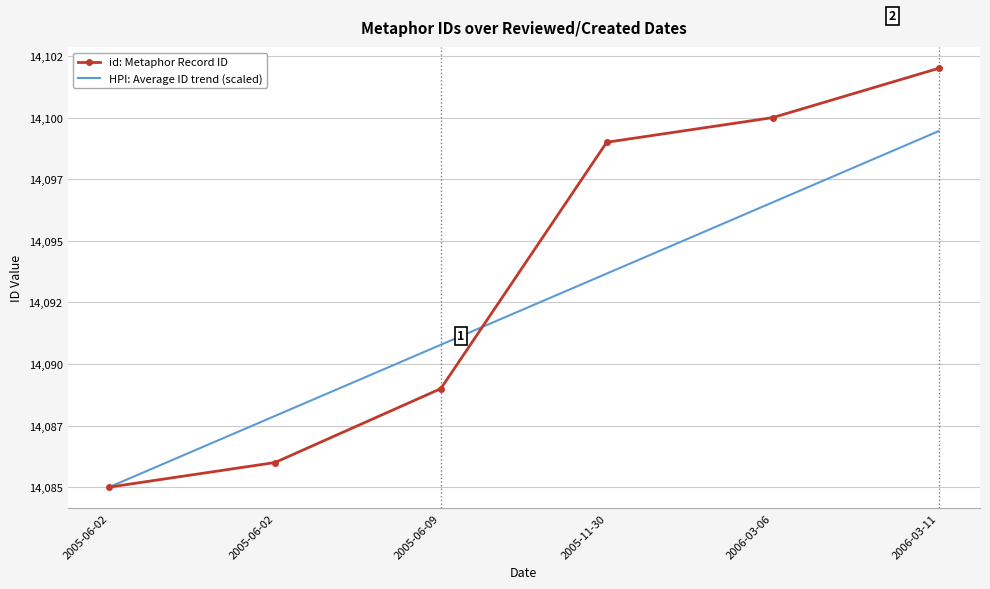

What is the spread (max minus min) of values at 2006-03-11?

2.5